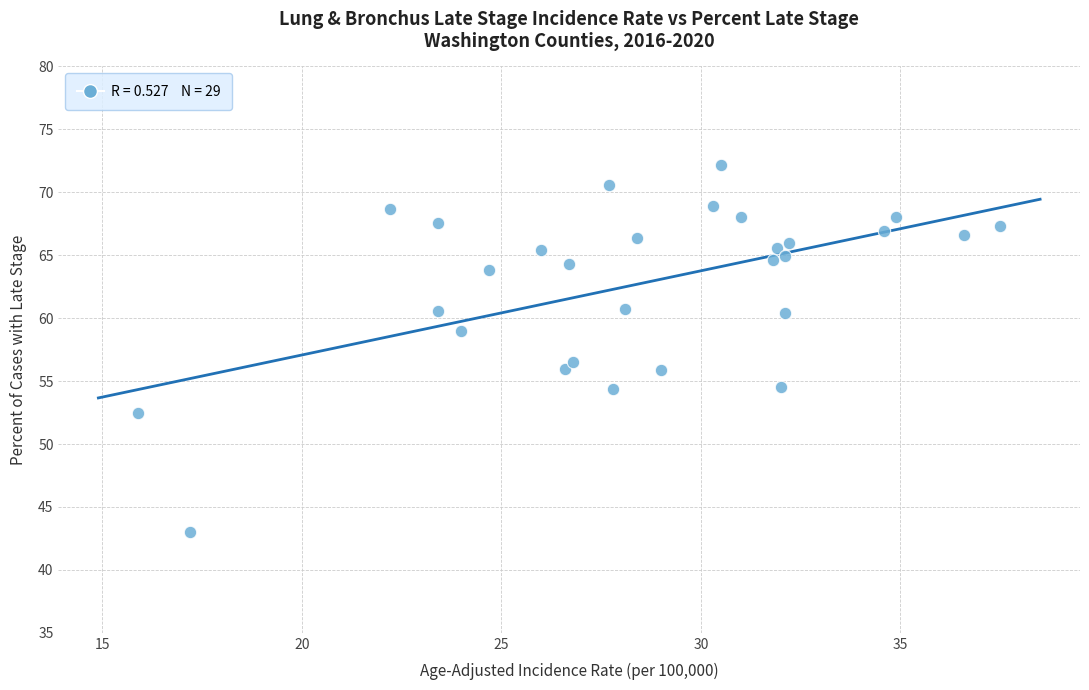

What Y value in the scatter plot is closest to 57?

56.5